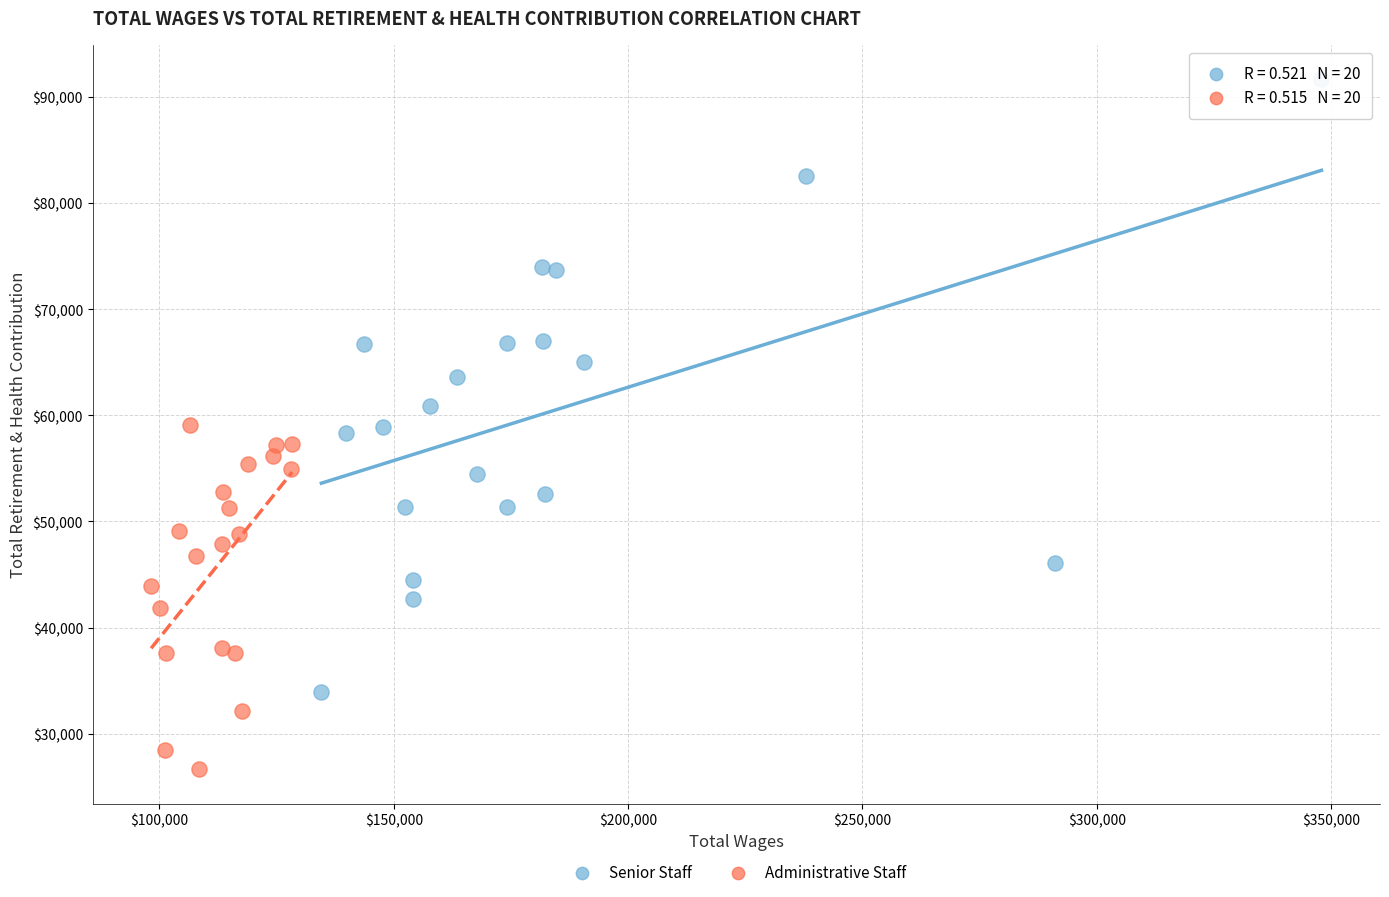

Which series contains the highest Y value?

Senior Staff